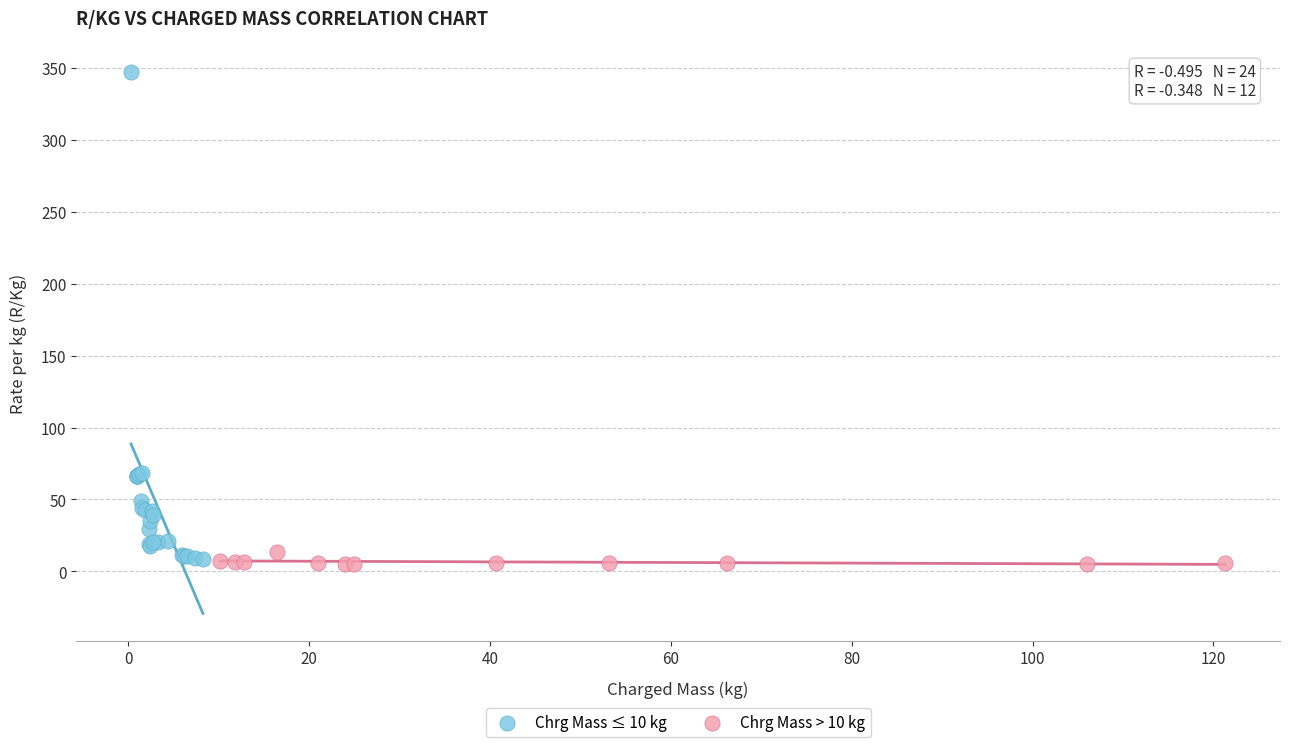

Which series reaches the maximum Y coordinate?

Chrg Mass ≤ 10 kg